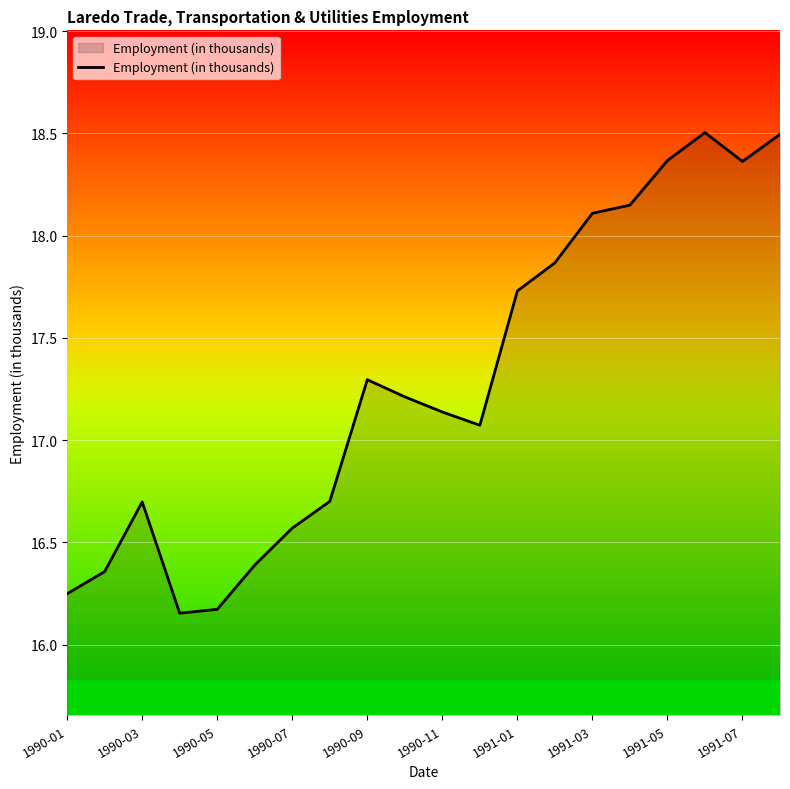

What is the greatest value displayed?

18.5